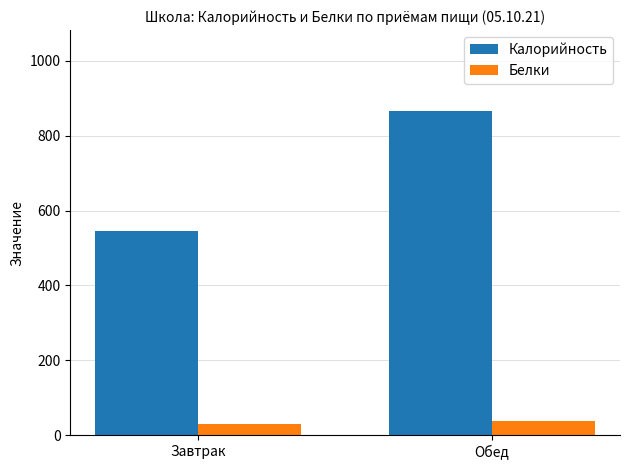

True or false: Белки has a value of 28.5 at Завтрак.

True